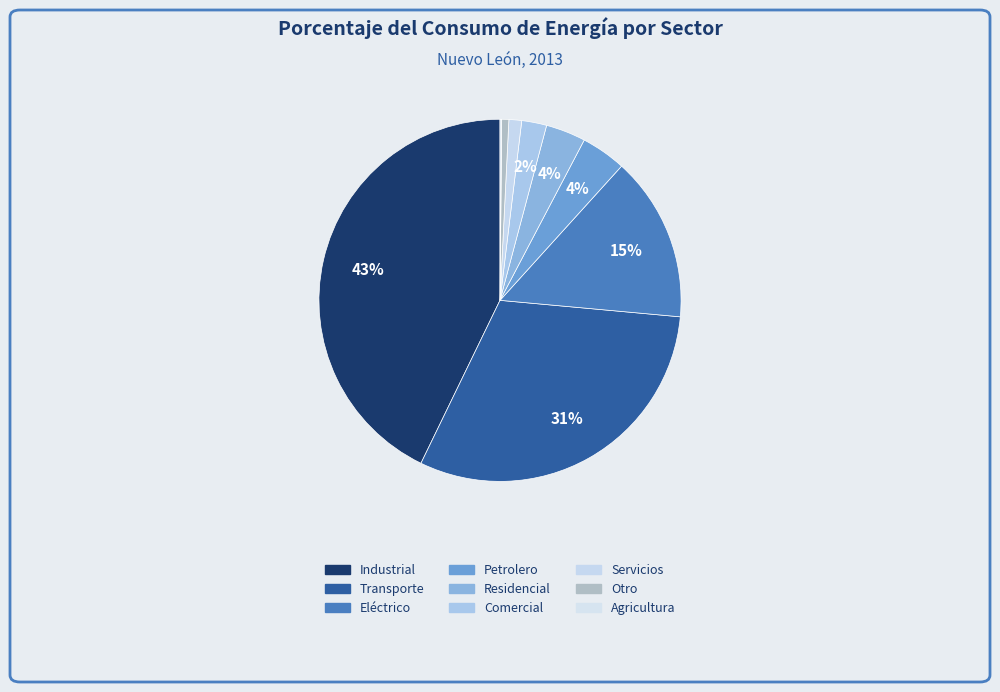

To the nearest percent, what is the difference between the Industrial and Petrolero slice percentages?

39%